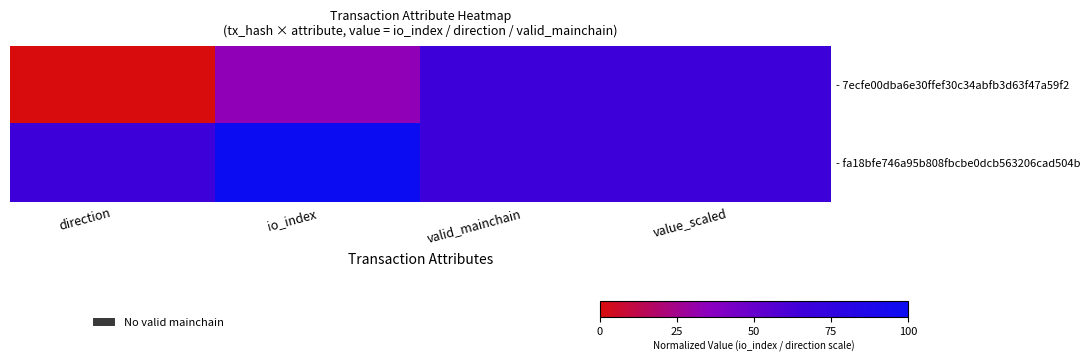

Which category has the lowest value across all series?

direction